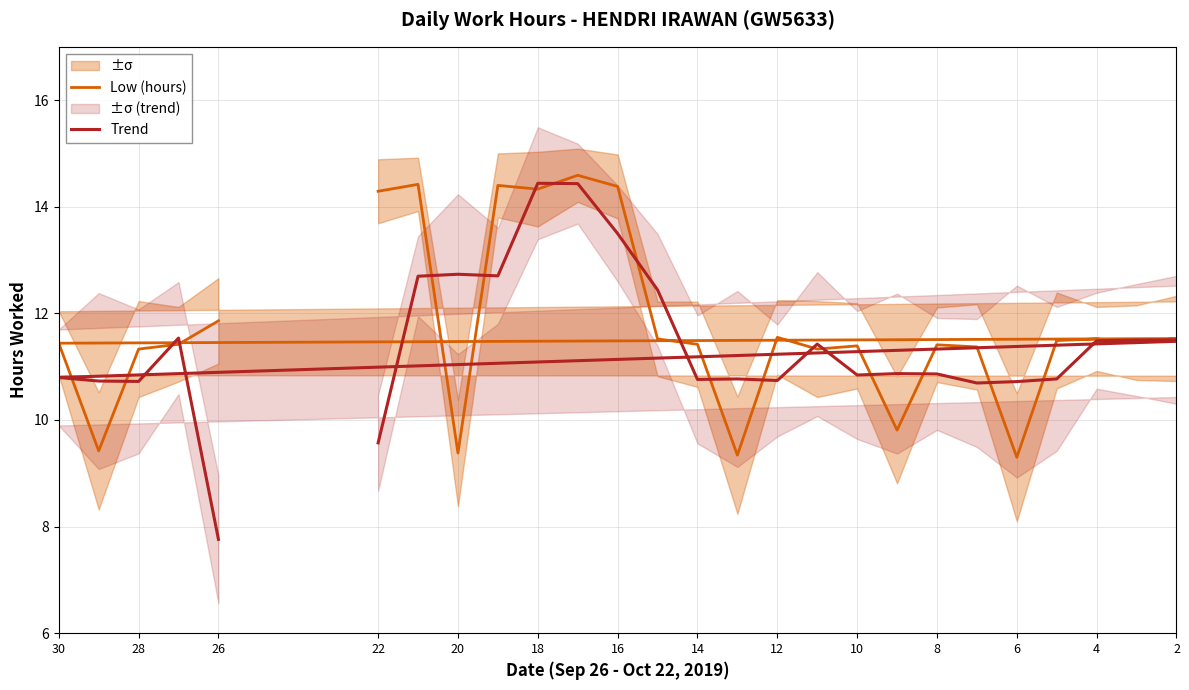

Reading right to left, extract all data points from this chart.

Low (hours): 14.3	14.4	9.4	14.4	14.3	14.6	14.4	11.5	11.4	9.3	11.6	11.3	11.4	9.8	11.4	11.4	9.3	11.5	11.5	11.4	11.5	11.5	11.4	9.4	11.3	11.4	11.9
Trend: 9.6	12.7	12.7	12.7	14.4	14.4	13.5	12.4	10.8	10.8	10.7	11.4	10.8	10.9	10.9	10.7	10.7	10.8	11.5	11.5	11.5	11.5	10.8	10.7	10.7	11.5	7.8